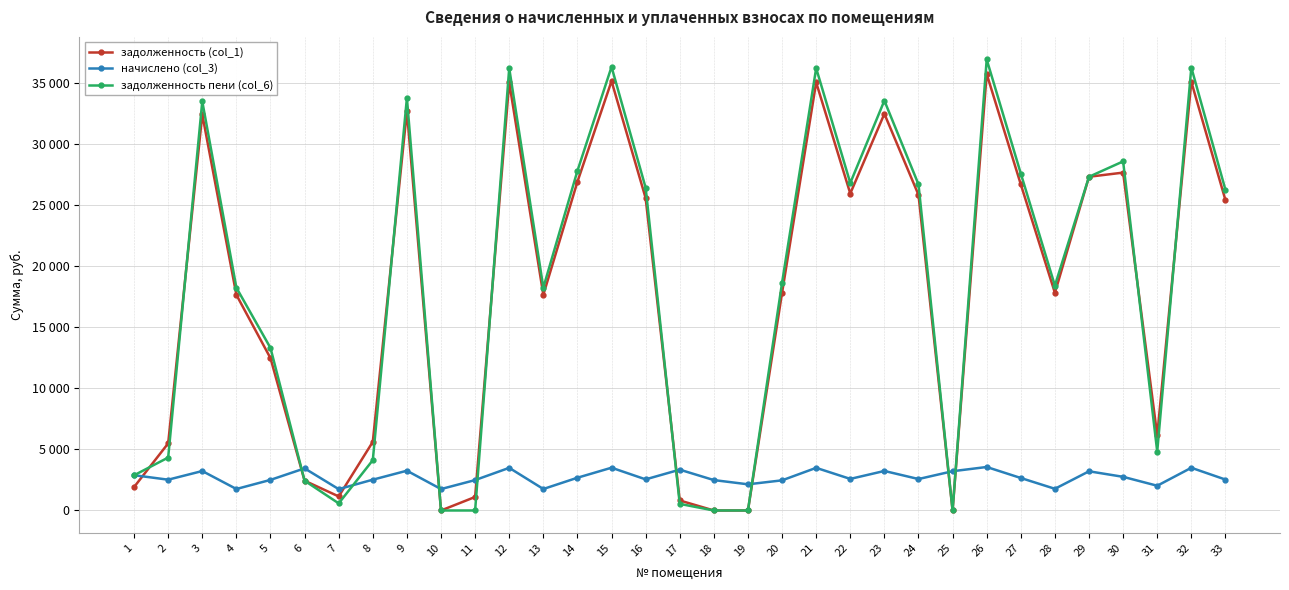

True or false: задолженность (col_1) has more than 2 points higher than both neighbors.

True